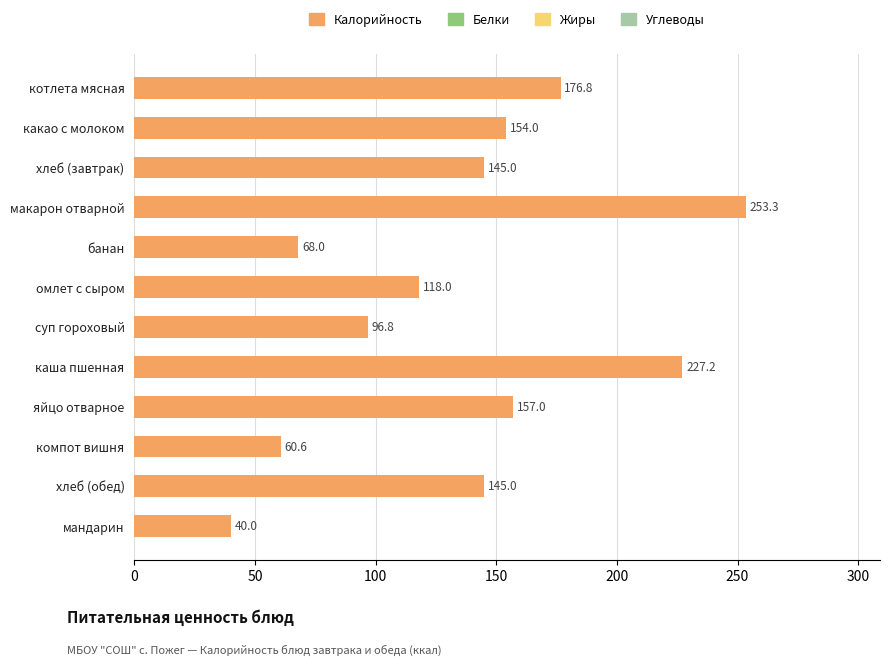

Between хлеб (завтрак) and компот вишня, which is larger?

хлеб (завтрак)